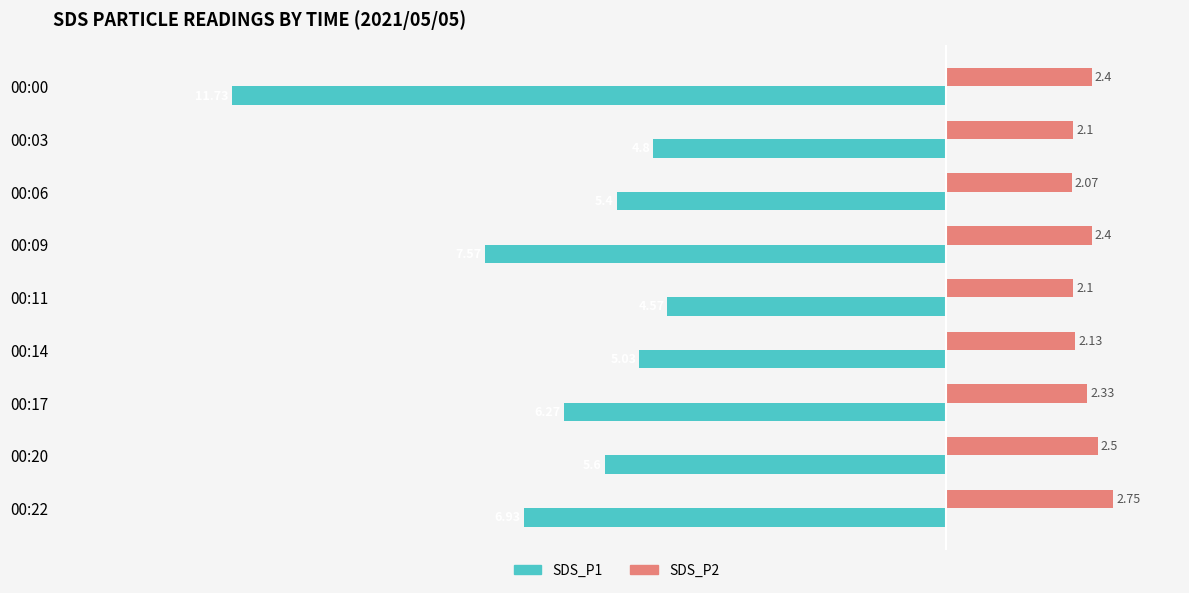

How many values in the SDS_P1 series are below -5?

7